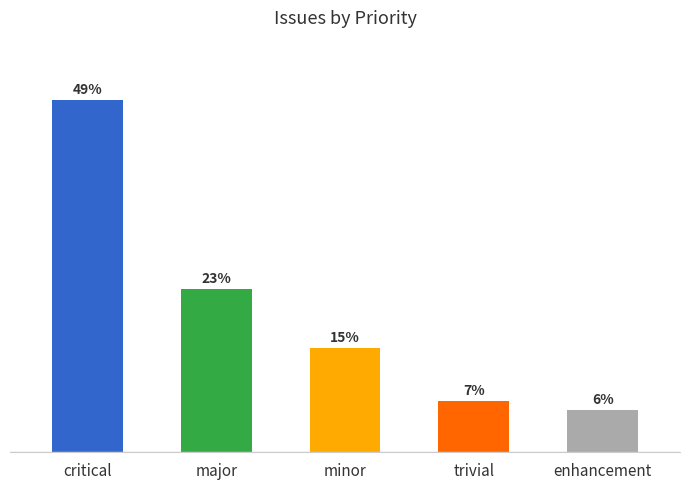

Which label corresponds to the largest value in the chart?

critical